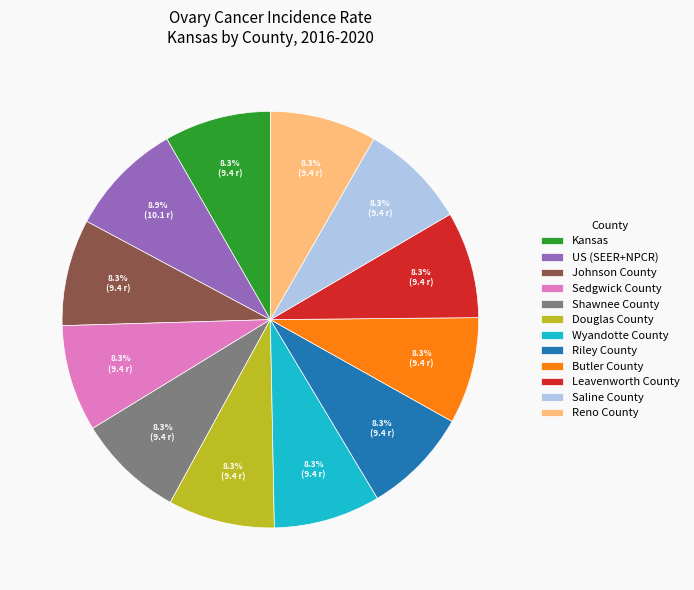

How many slices are in this pie chart?

12